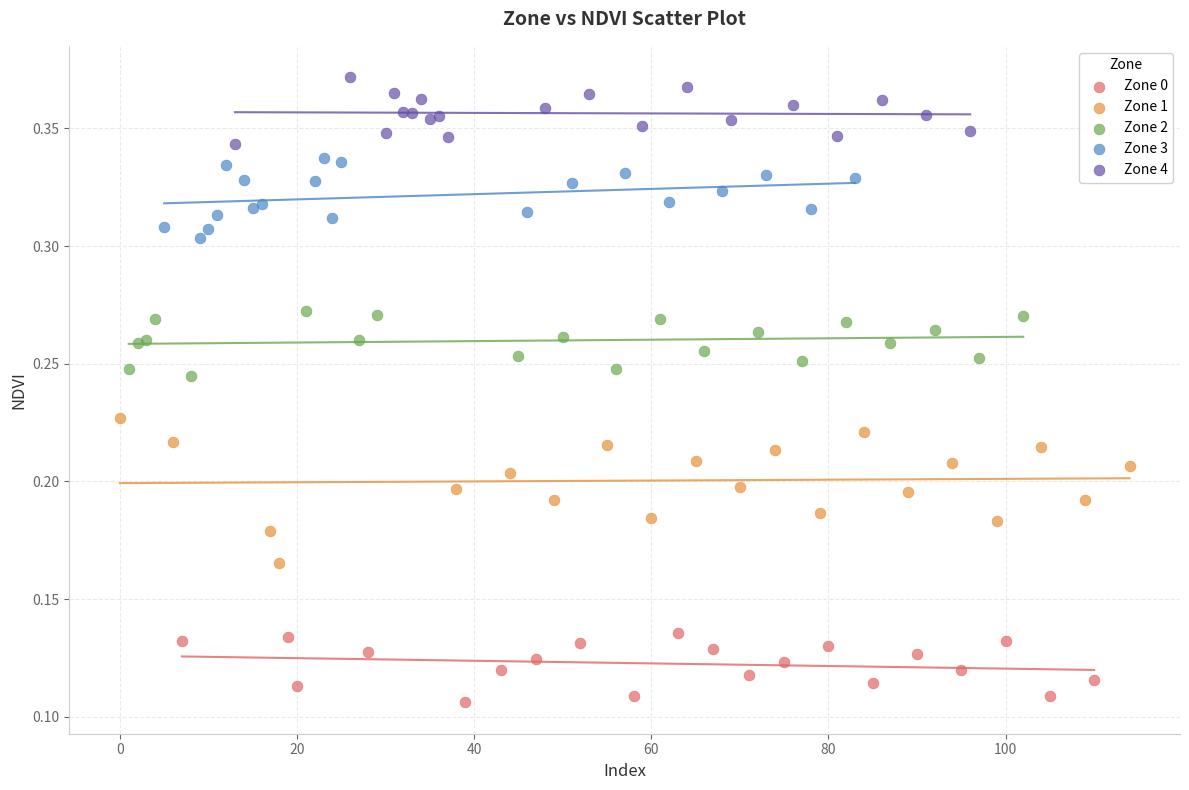

Which series contains the highest Y value?

Zone 4